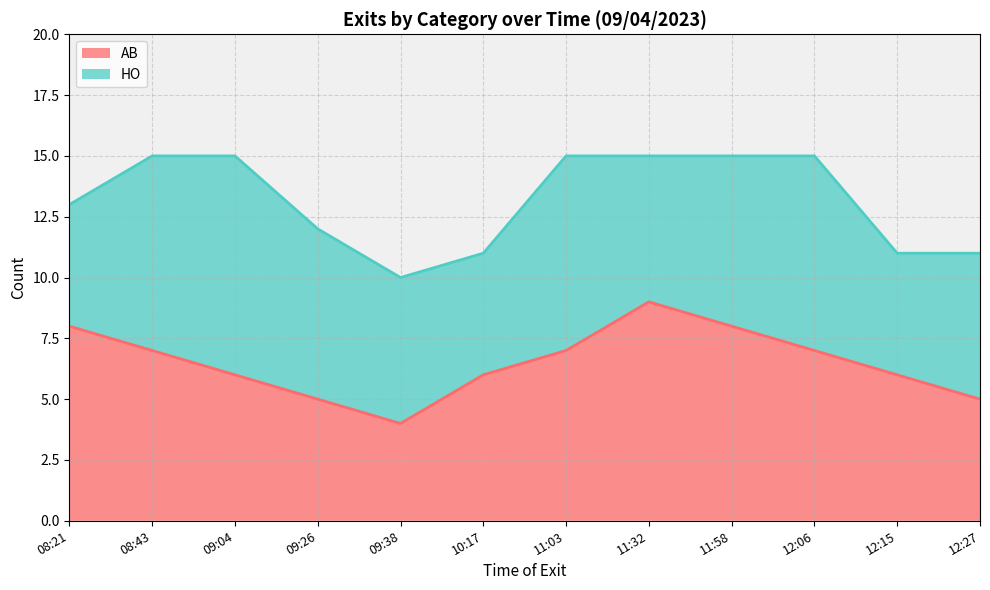

Rank the categories by value from highest to lowest.

11:32, 08:21, 11:58, 08:43, 11:03, 12:06, 09:04, 10:17, 12:15, 09:26, 12:27, 09:38